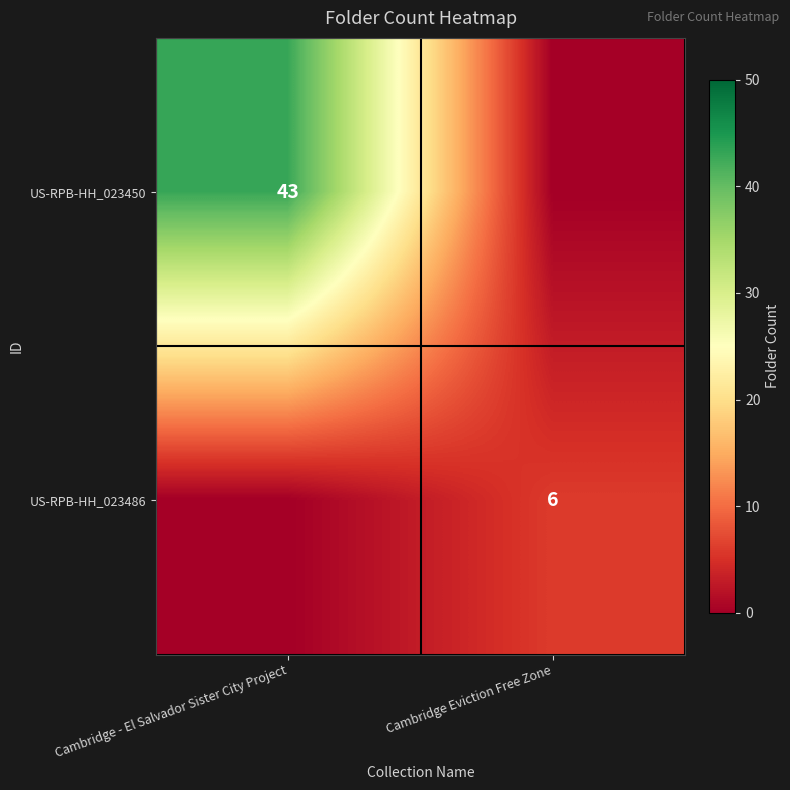

At which category is the sum across all series the highest?

Cambridge - El Salvador Sister City Project